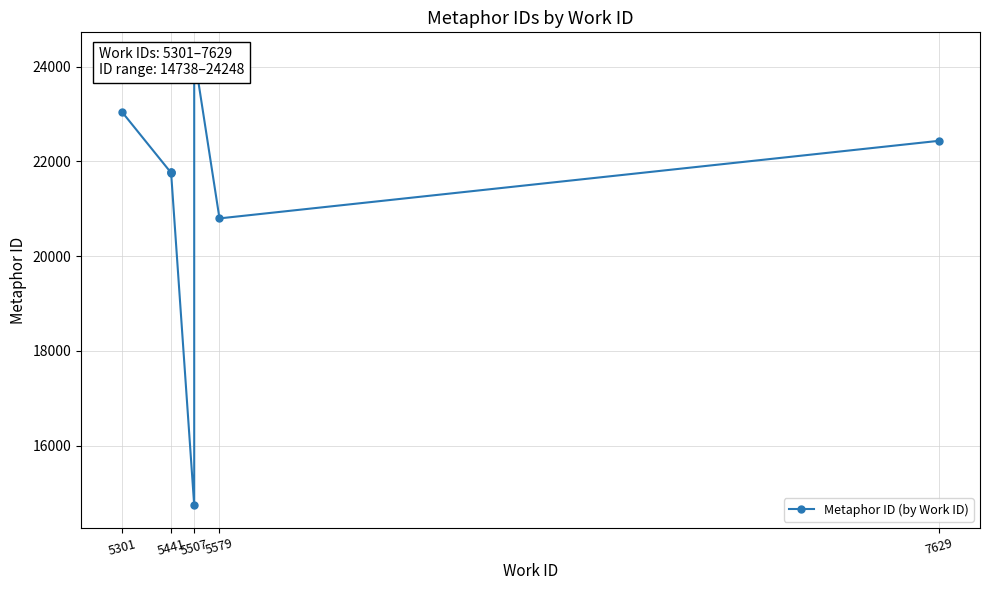

The value at 5441 is 8396. True or false?

False